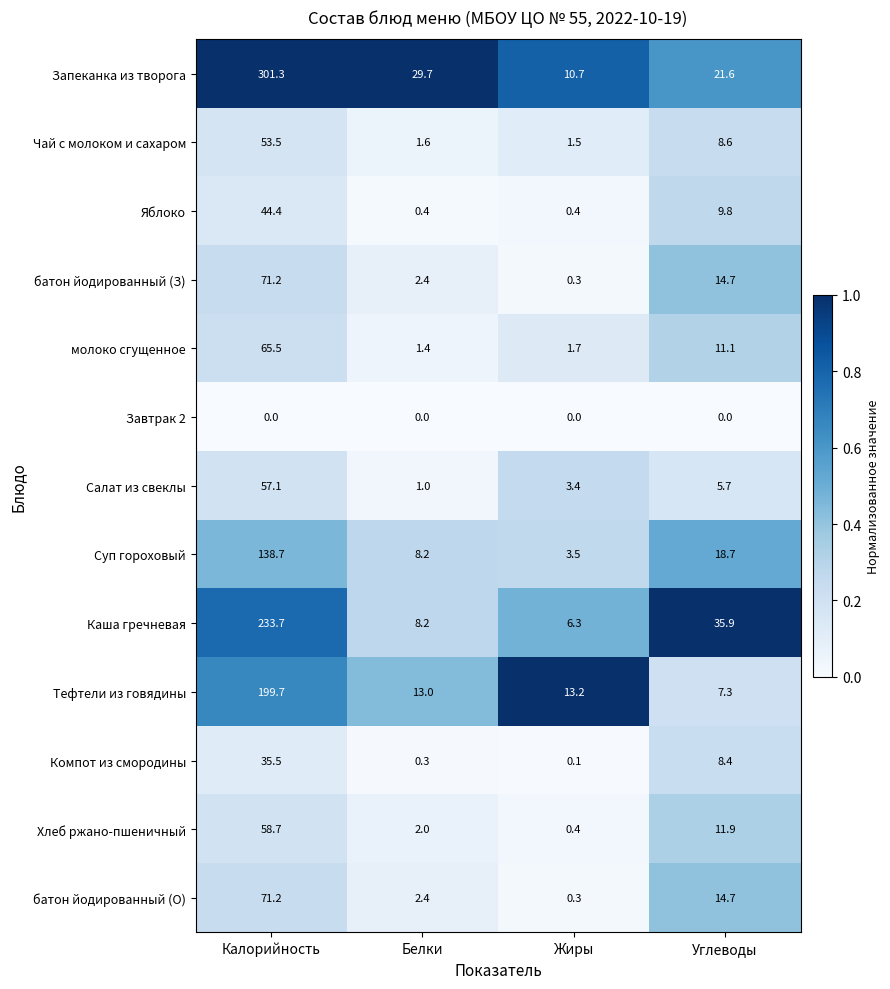

True or false: Салат из свеклы has a value of 34.1 at Калорийность.

False